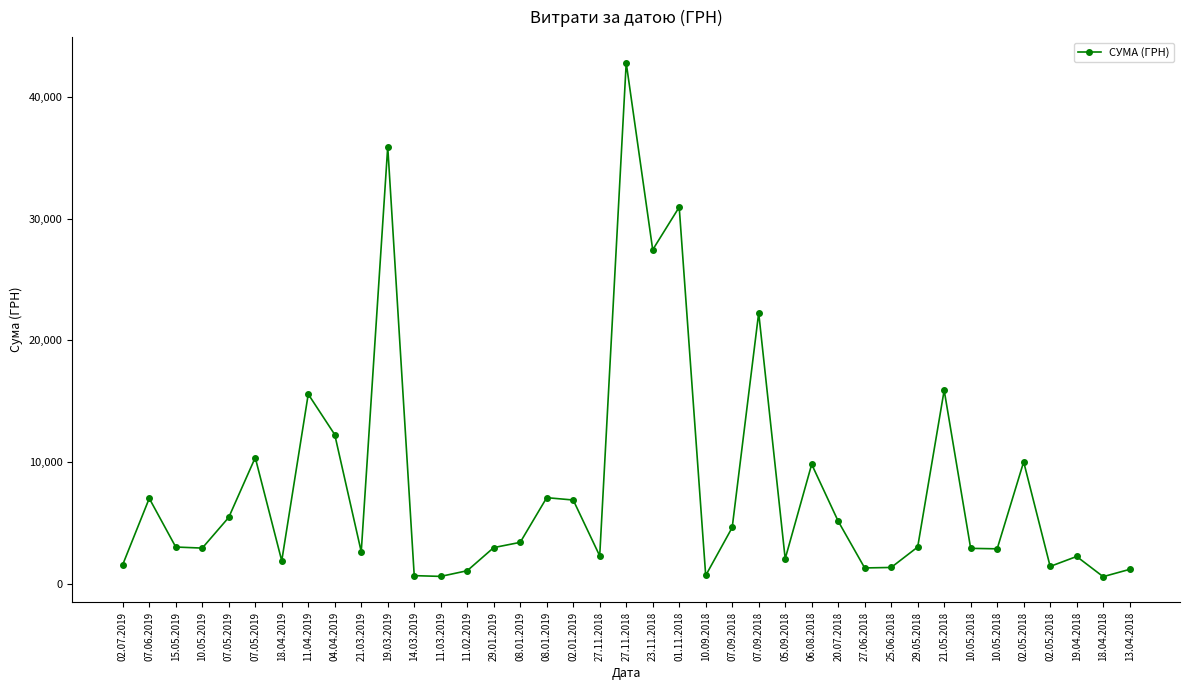

List the labels in order of value, smallest first.

18.04.2018, 11.03.2019, 14.03.2019, 10.09.2018, 11.02.2019, 13.04.2018, 27.06.2018, 25.06.2018, 02.05.2018, 02.07.2019, 18.04.2019, 05.09.2018, 19.04.2018, 27.11.2018, 21.03.2019, 10.05.2018, 10.05.2018, 10.05.2019, 29.01.2019, 29.05.2018, 15.05.2019, 08.01.2019, 07.09.2018, 20.07.2018, 07.05.2019, 02.01.2019, 07.06.2019, 08.01.2019, 06.08.2018, 02.05.2018, 07.05.2019, 04.04.2019, 11.04.2019, 21.05.2018, 07.09.2018, 23.11.2018, 01.11.2018, 19.03.2019, 27.11.2018